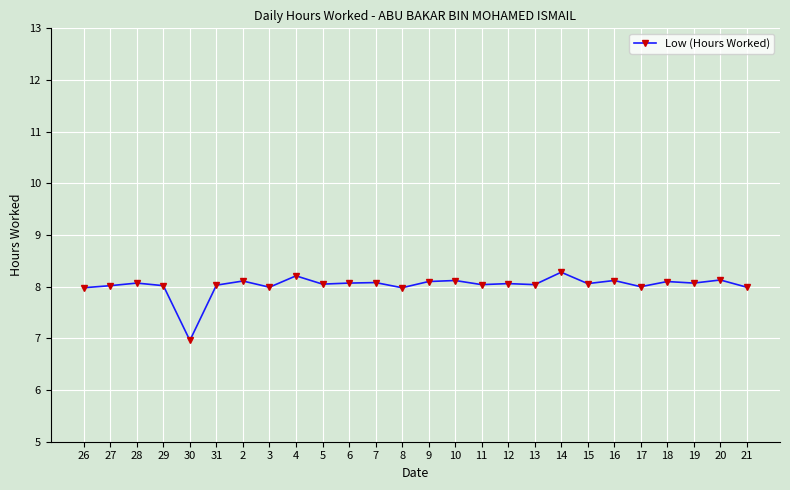

True or false: there are more than 2 points higher than both neighbors.

True